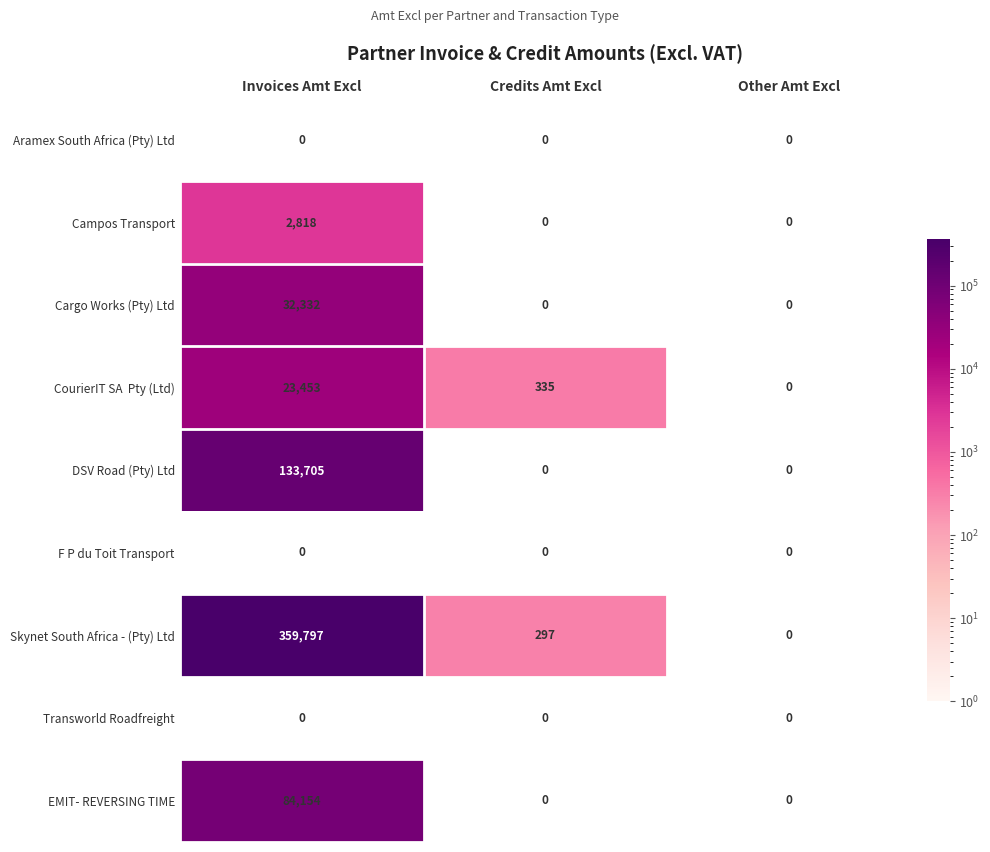

What is the approximate value of EMIT- REVERSING TIME at Invoices Amt Excl?

84154.4